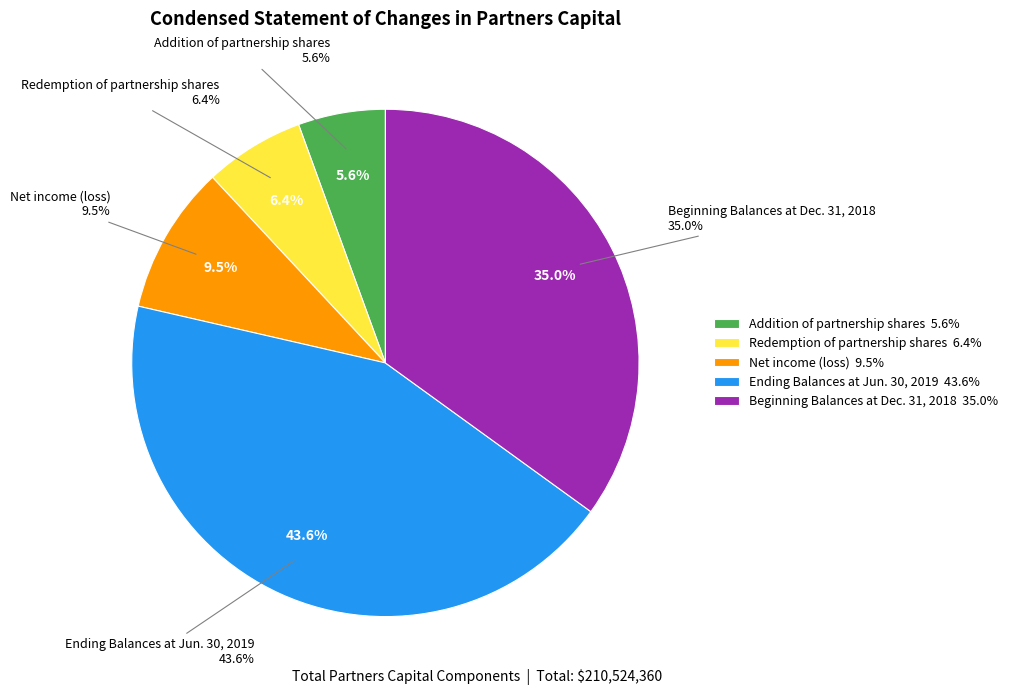

Rank the categories by value from highest to lowest.

Ending Balances at Jun. 30, 2019, Beginning Balances at Dec. 31, 2018, Net income (loss), Redemption of partnership shares, Addition of partnership shares